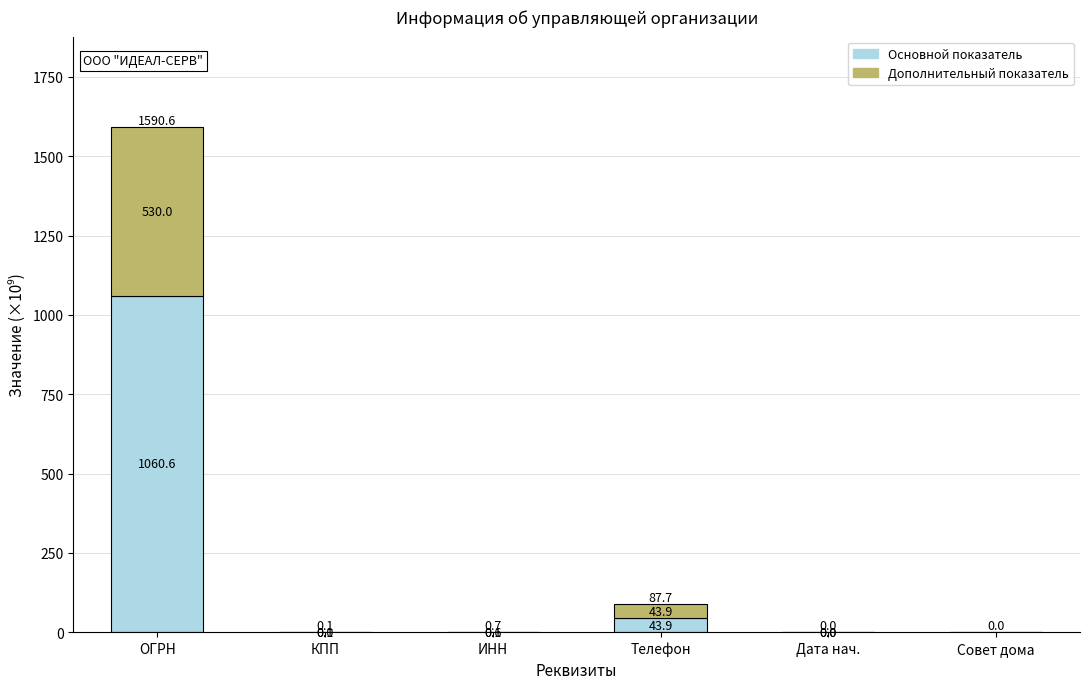

True or false: Основной показатель has a value of 0.0 at Совет дома.

True